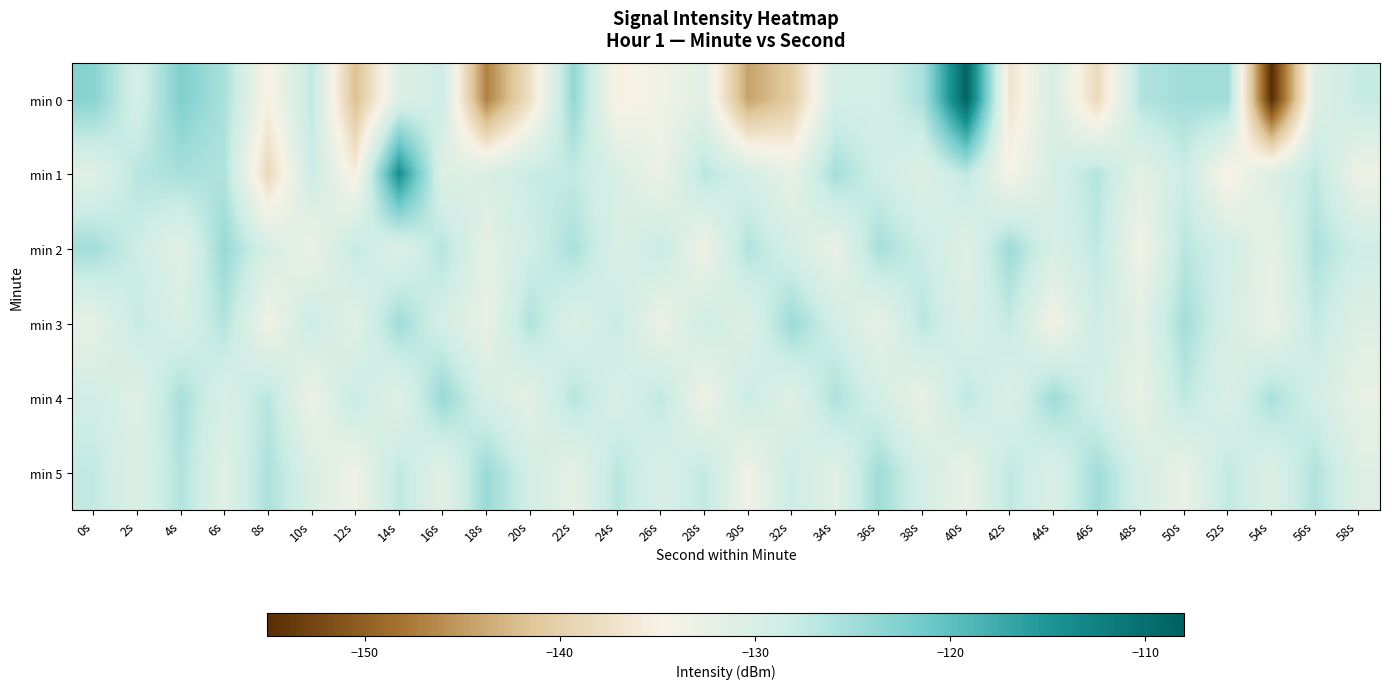

Reading right to left, transcribe all the data shown in this chart.

min 0: 58s=-127.7	56s=-131.0	54s=-155.1	52s=-124.9	50s=-124.9	48s=-126.3	46s=-138.6	44s=-130.0	42s=-137.1	40s=-108.5	38s=-125.7	36s=-129.4	34s=-129.4	32s=-140.6	30s=-144.5	28s=-131.5	26s=-133.9	24s=-135.2	22s=-123.9	20s=-137.7	18s=-147.0	16s=-128.8	14s=-130.8	12s=-142.0	10s=-127.3	8s=-135.2	6s=-125.6	4s=-122.4	2s=-129.7	0s=-123.0
min 1: 58s=-133.4	56s=-127.1	54s=-130.6	52s=-135.2	50s=-128.3	48s=-131.9	46s=-126.4	44s=-129.8	42s=-134.6	40s=-127.2	38s=-131.0	36s=-128.7	34s=-125.3	32s=-132.5	30s=-129.4	28s=-126.8	26s=-133.1	24s=-130.2	22s=-127.5	20s=-128.0	18s=-130.3	16s=-131.1	14s=-114.2	12s=-135.7	10s=-128.3	8s=-138.7	6s=-126.2	4s=-125.5	2s=-126.7	0s=-131.3
min 2: 58s=-128.6	56s=-125.9	54s=-132.4	52s=-129.1	50s=-126.8	48s=-133.9	46s=-127.3	44s=-130.0	42s=-124.7	40s=-131.4	38s=-128.1	36s=-125.4	34s=-132.8	32s=-129.5	30s=-126.2	28s=-133.6	26s=-127.9	24s=-130.3	22s=-125.7	20s=-128.8	18s=-132.1	16s=-126.5	14s=-130.9	12s=-127.6	10s=-133.2	8s=-129.8	6s=-124.3	4s=-131.7	2s=-128.4	0s=-125.1
min 3: 58s=-130.8	56s=-127.5	54s=-133.0	52s=-129.7	50s=-125.2	48s=-131.7	46s=-128.4	44s=-133.9	42s=-127.6	40s=-130.3	38s=-126.8	36s=-132.5	34s=-129.0	32s=-124.5	30s=-131.0	28s=-128.7	26s=-133.2	24s=-127.9	22s=-130.6	20s=-126.1	18s=-132.7	16s=-129.4	14s=-124.9	12s=-131.5	10s=-128.2	8s=-133.7	6s=-126.4	4s=-130.1	2s=-127.8	0s=-132.3
min 4: 58s=-132.5	56s=-129.2	54s=-125.7	52s=-130.4	50s=-127.1	48s=-132.6	46s=-129.3	44s=-124.8	42s=-130.5	40s=-127.2	38s=-132.7	36s=-129.4	34s=-125.9	32s=-131.4	30s=-128.1	28s=-133.6	26s=-127.3	24s=-130.0	22s=-126.5	20s=-132.0	18s=-129.7	16s=-124.2	14s=-131.5	12s=-127.8	10s=-133.3	8s=-126.7	6s=-130.1	4s=-125.6	2s=-131.2	0s=-128.9
min 5: 58s=-130.9	56s=-126.1	54s=-130.6	52s=-127.3	50s=-132.8	48s=-129.5	46s=-125.0	44s=-130.5	42s=-127.2	40s=-132.7	38s=-129.4	36s=-124.9	34s=-131.5	32s=-128.2	30s=-133.7	28s=-127.4	26s=-130.1	24s=-126.8	22s=-132.3	20s=-129.0	18s=-124.5	16s=-131.8	14s=-127.1	12s=-133.6	10s=-130.3	8s=-125.8	6s=-131.3	4s=-126.2	2s=-130.7	0s=-127.4